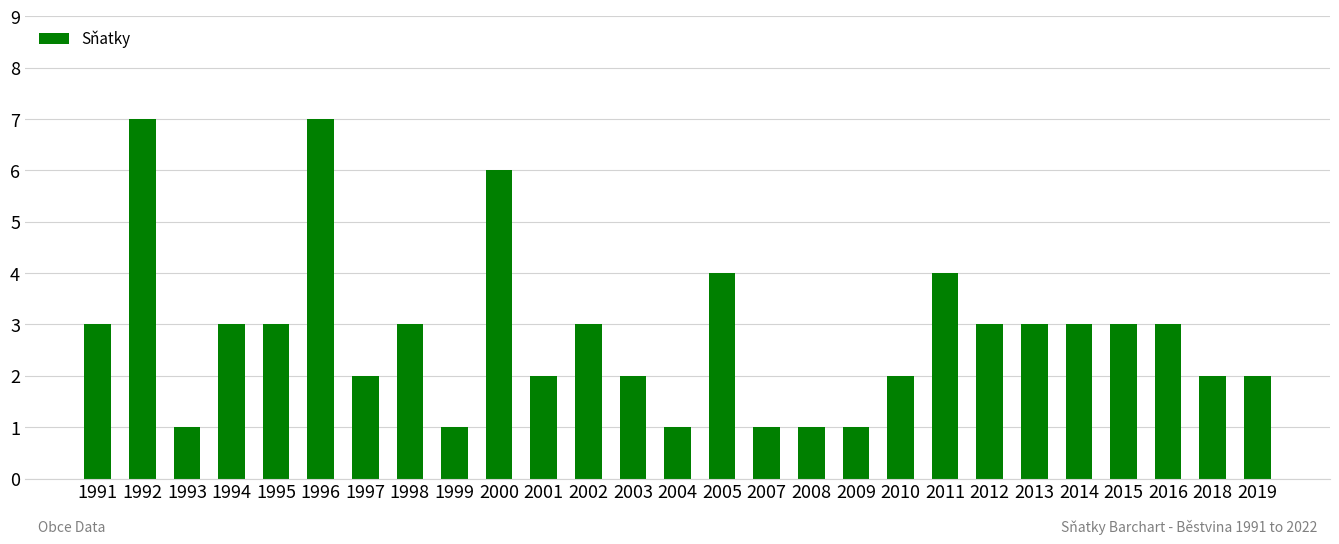

The chart shows a value of 1 at 2007. True or false?

True